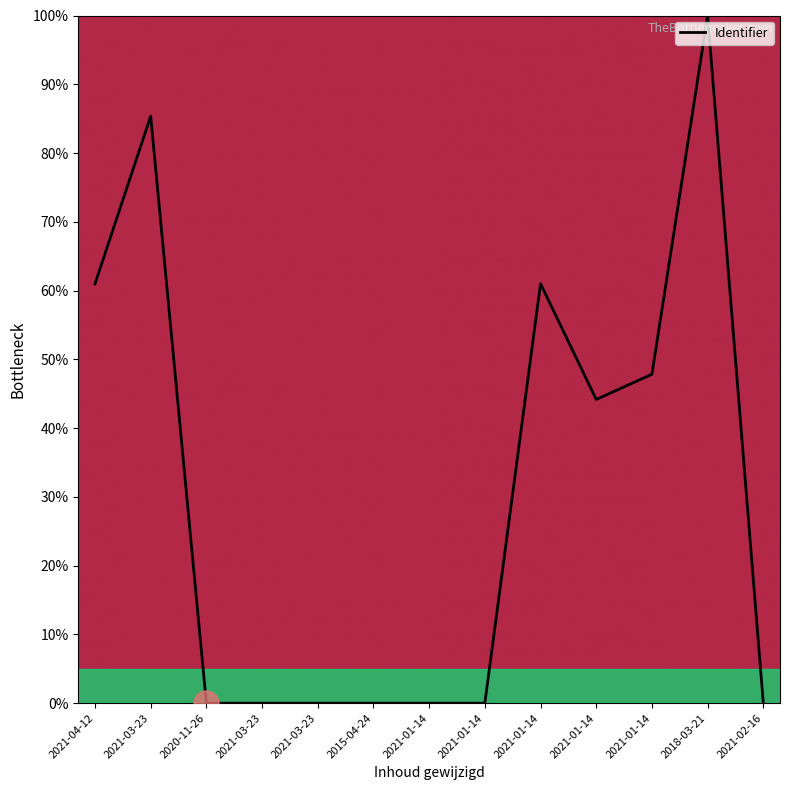

How many lines are shown in the chart?

1